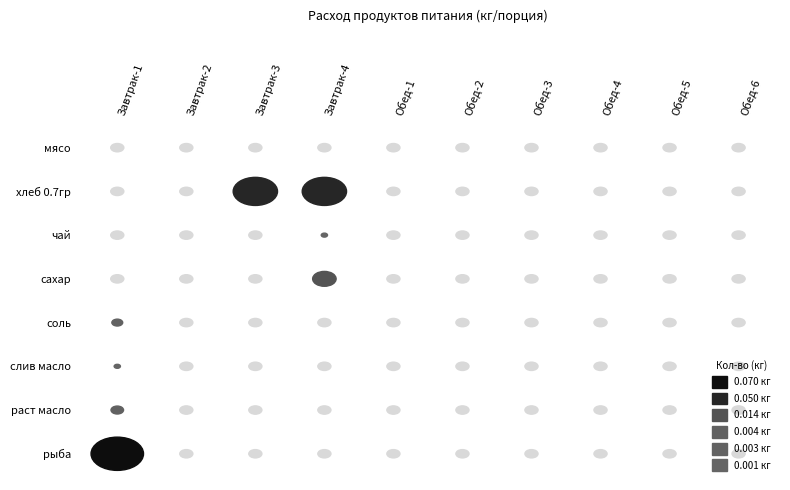

Which series has the widest spread of values?

рыба